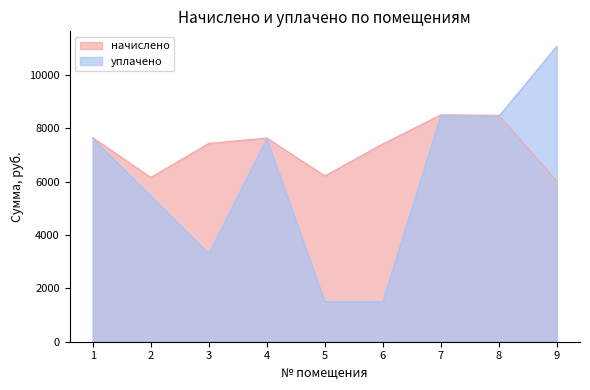

What is the sum of the уплачено values at 3 and 4?

10908.0